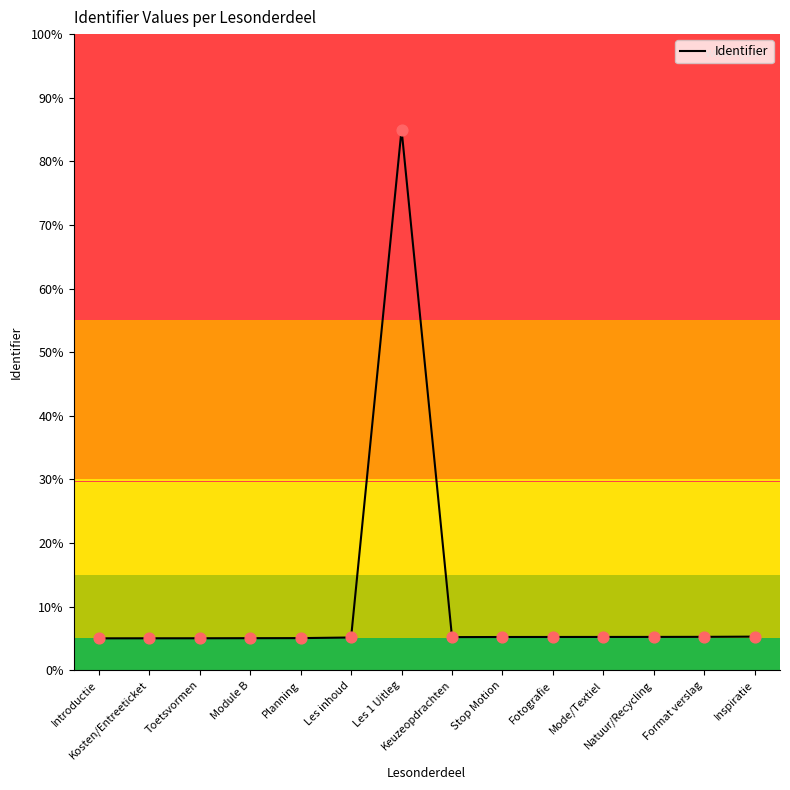

What is the change in value from Mode/Textiel to Inspiratie?

+0.1